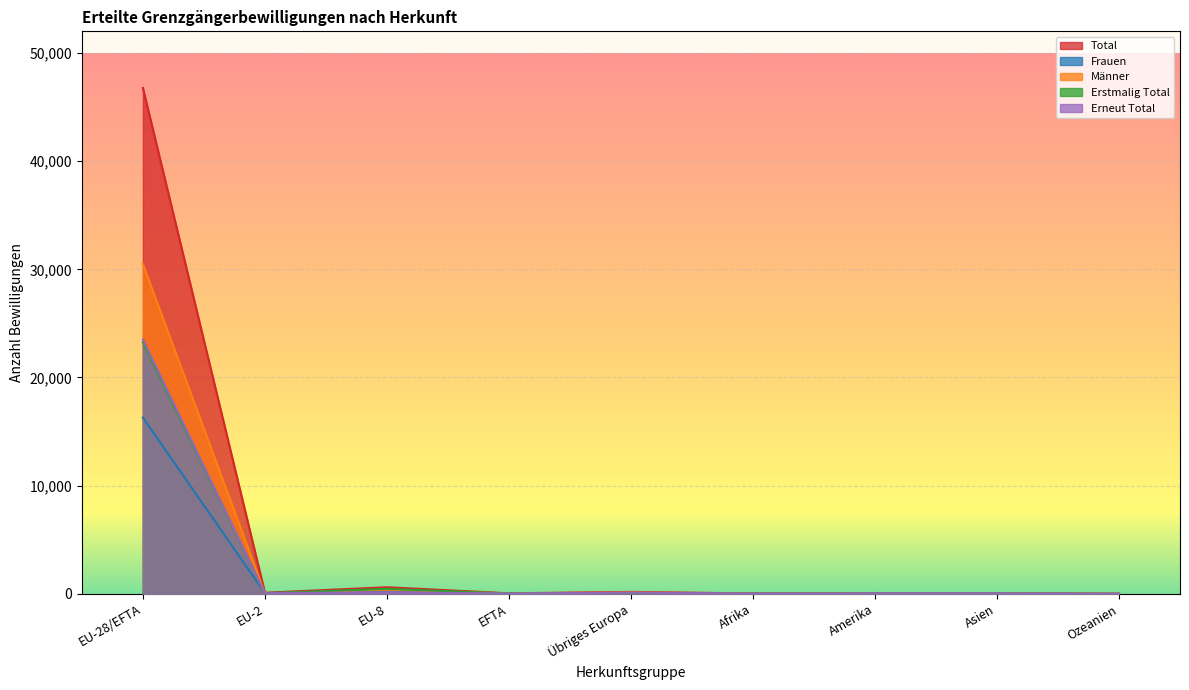

Reading left to right, transcribe all the data shown in this chart.

Total: 46764	99	608	49	177	33	73	54	3
Frauen: 16289	64	229	24	58	17	36	37	1
Männer: 30475	35	379	25	119	16	37	17	2
Erstmalig Total: 23253	50	458	27	65	12	31	18	0
Erneut Total: 23511	49	150	22	112	21	42	36	3